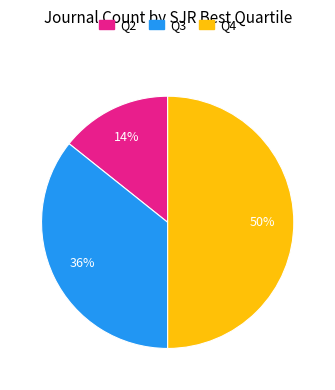

Count the number of slices in the pie.

3